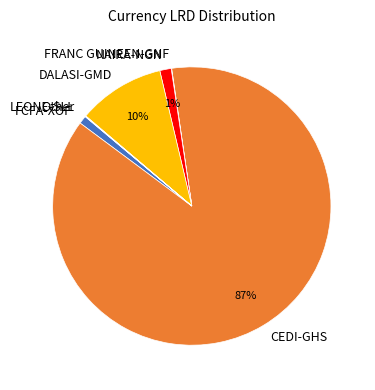

Does any single category account for the majority?

Yes